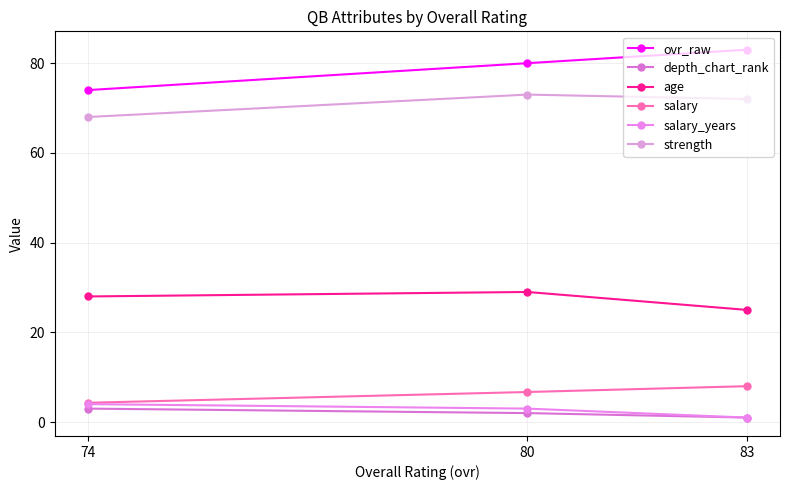

What is the approximate value of depth_chart_rank at 74?

3.0